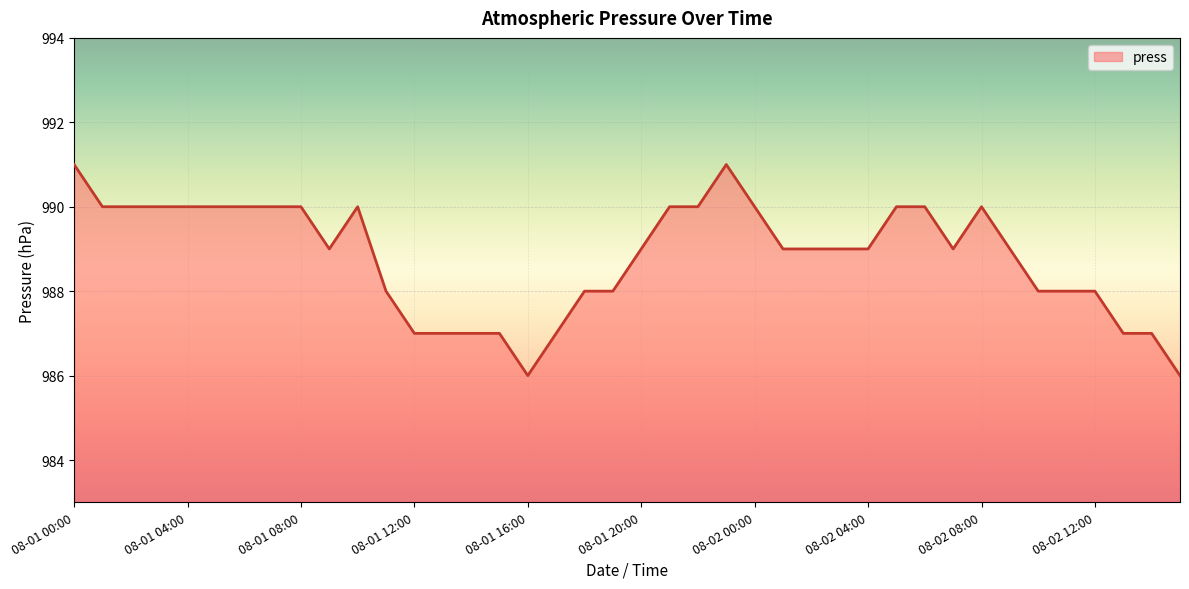

How many values are between 988 and 990?

29